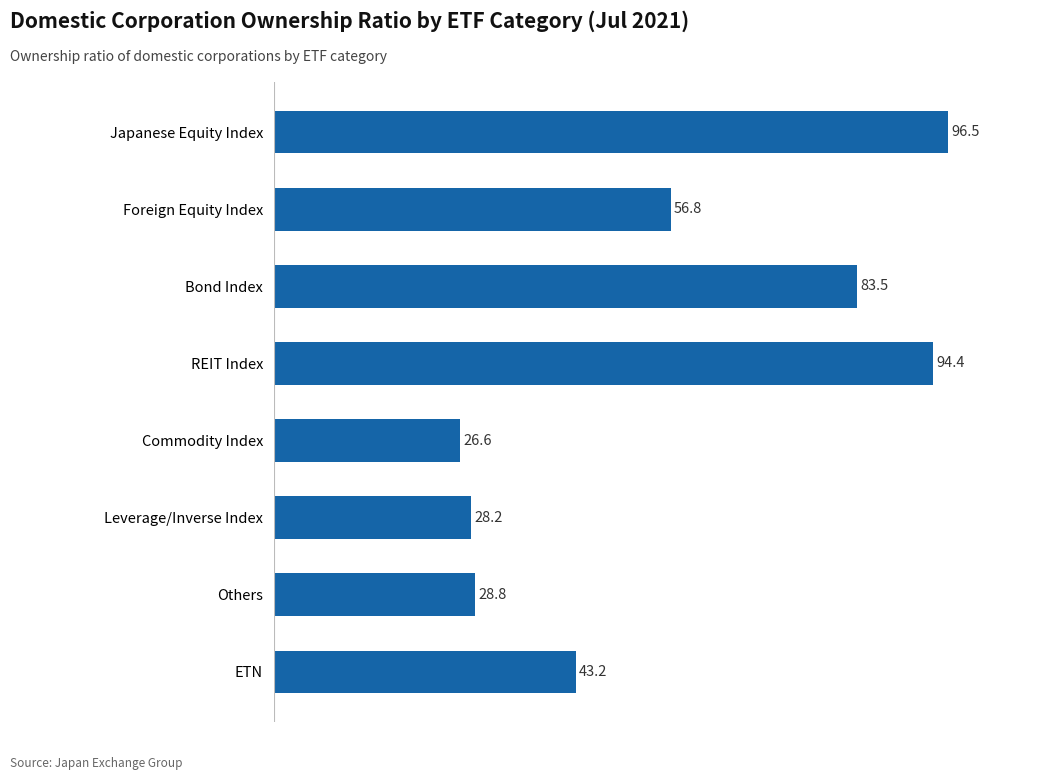

Does the chart contain any negative values?

No